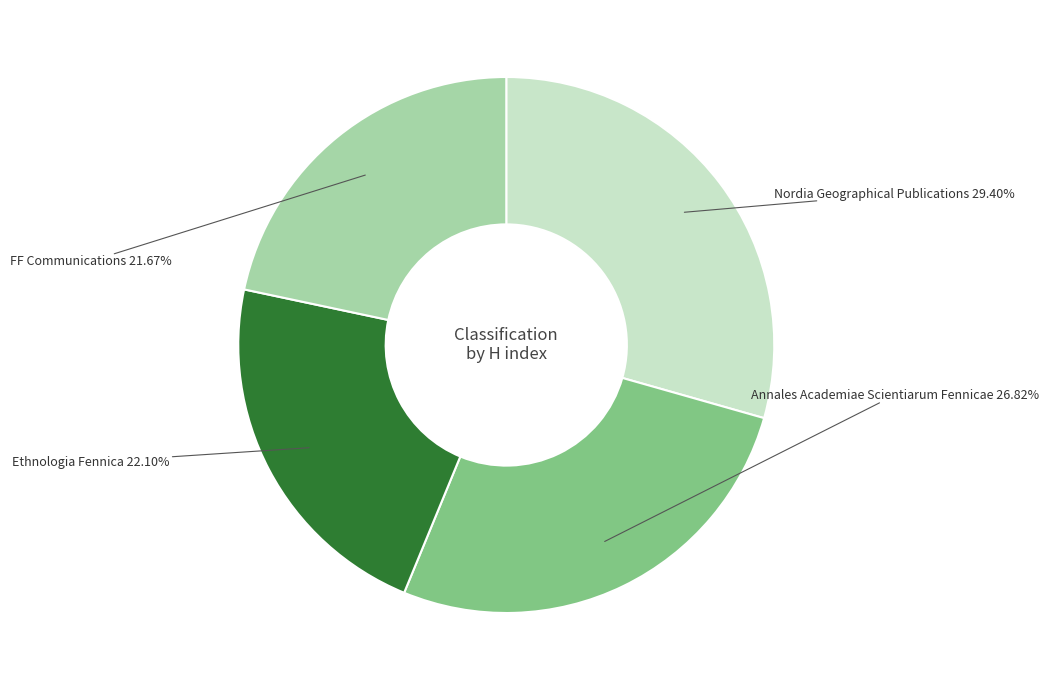

Do Nordia Geographical Publications and Ethnologia Fennica together represent more than half of the pie?

Yes